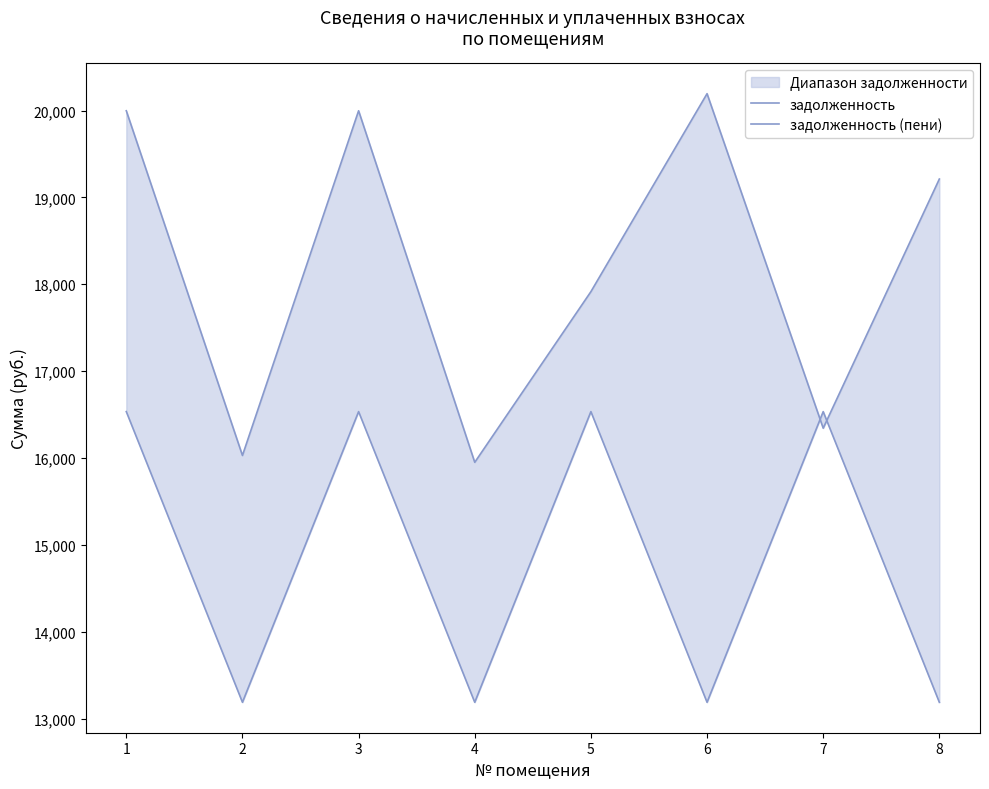

What is the approximate value of задолженность (пени) at 7?

16343.8